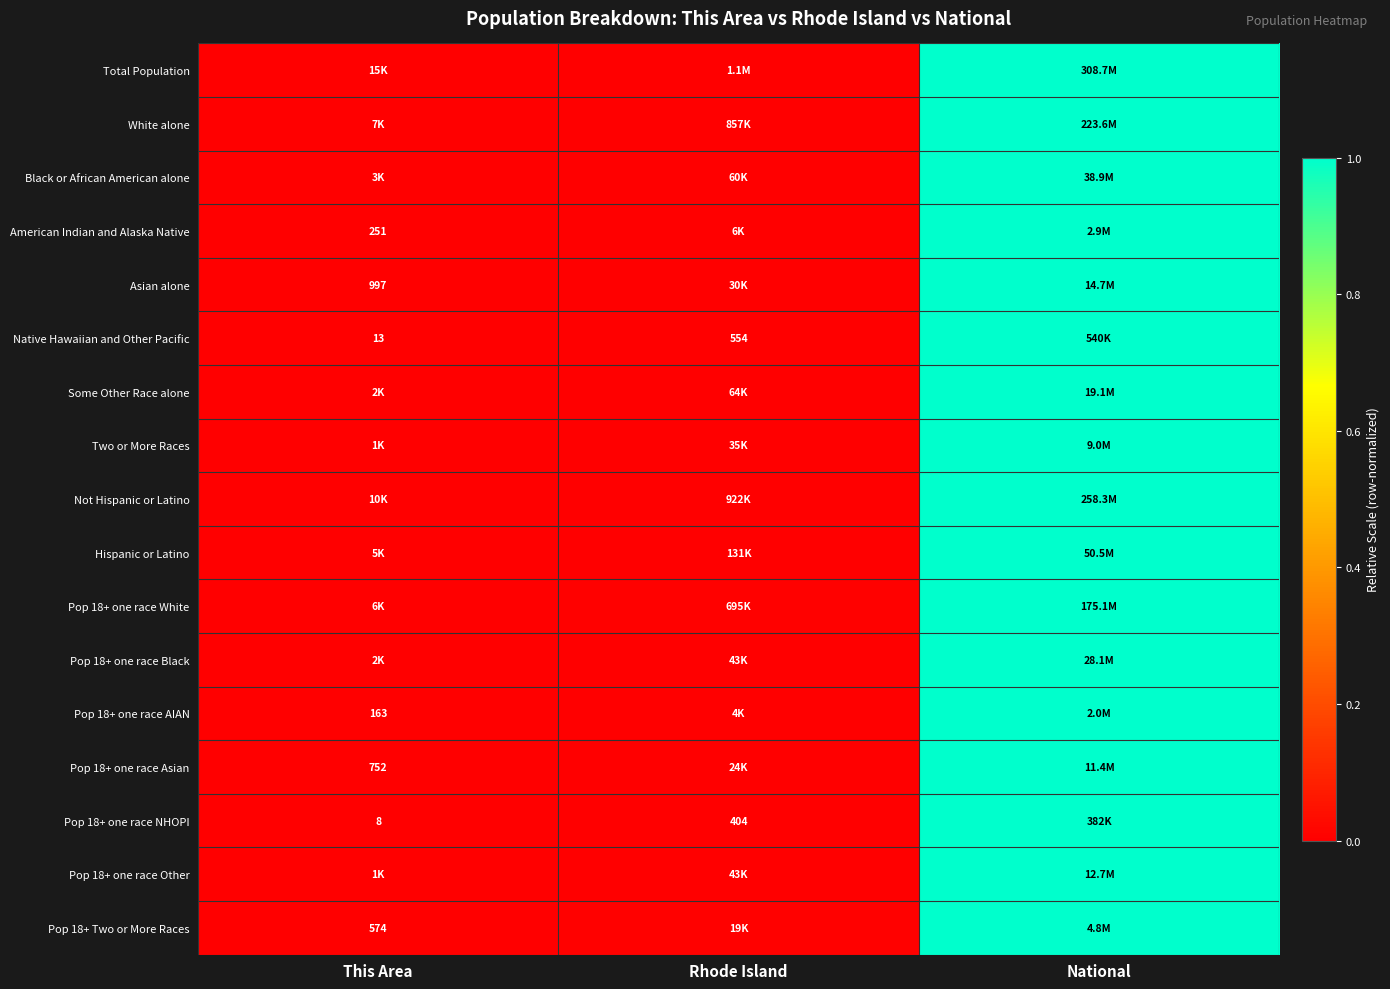

True or false: Pop 18+ one race Other has a value of 1.6 at National.

False